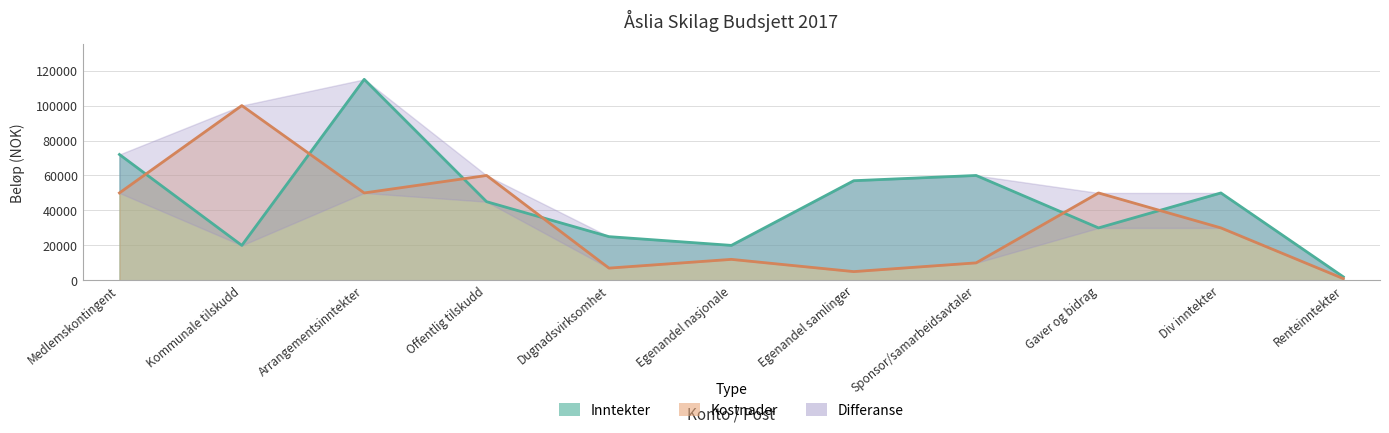

List the labels in order of Inntekter value, largest first.

Arrangementsinntekter, Medlemskontingent, Sponsor/samarbeidsavtaler, Egenandel samlinger, Div inntekter, Offentlig tilskudd, Gaver og bidrag, Dugnadsvirksomhet, Kommunale tilskudd, Egenandel nasjonale, Renteinntekter